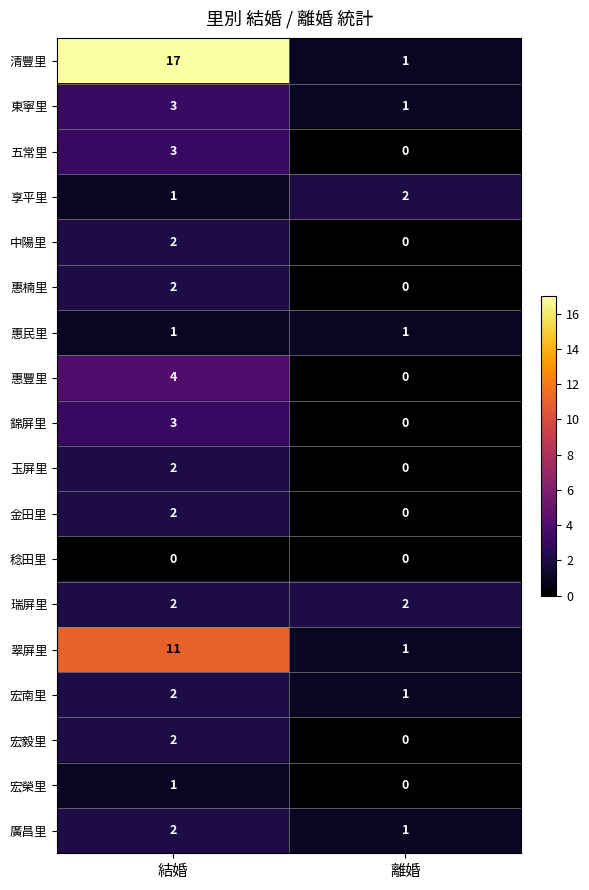

What is the highest value of the 惠豐里 series?

4